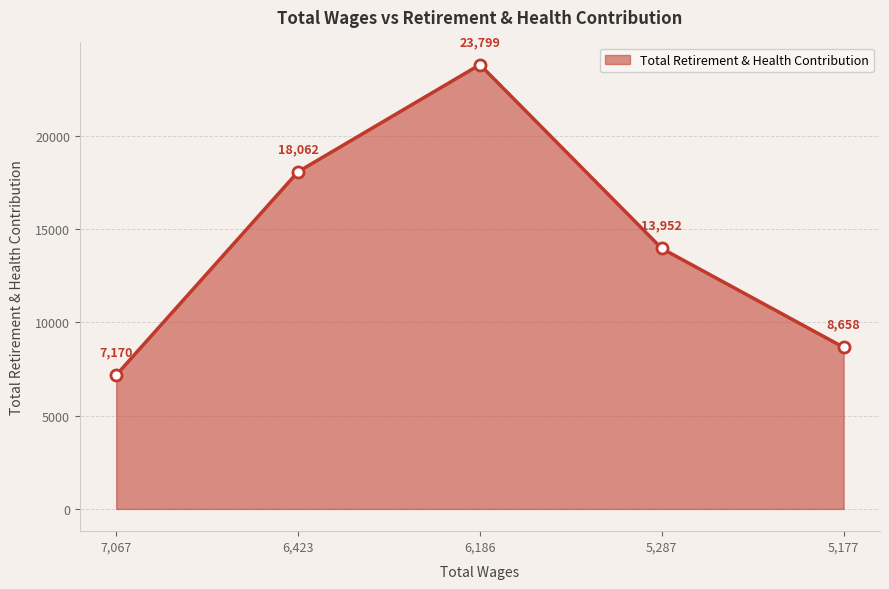

How many values are below 13952?

2